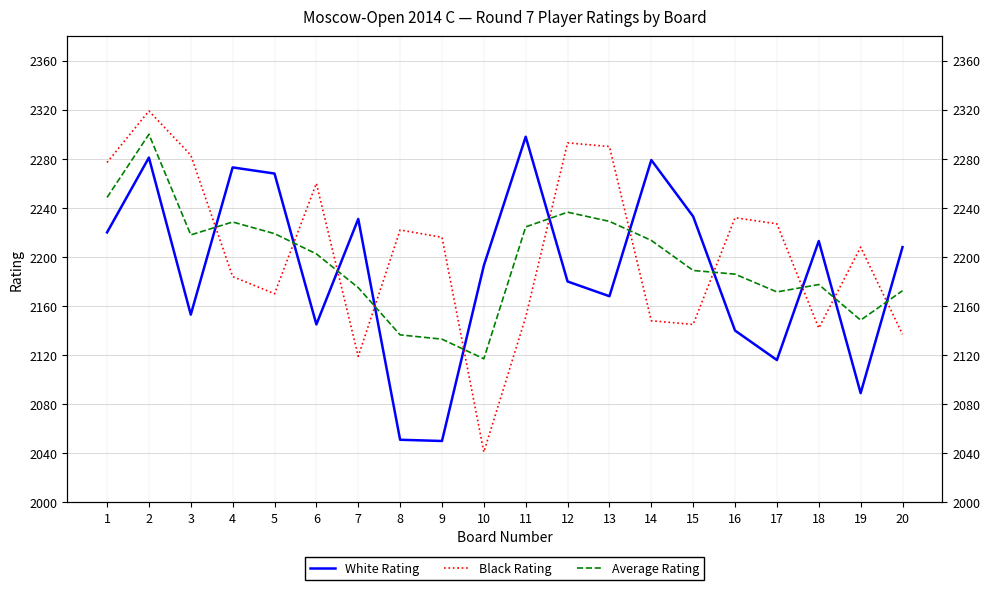

The Black Rating series shows 1460.5 at 7. True or false?

False